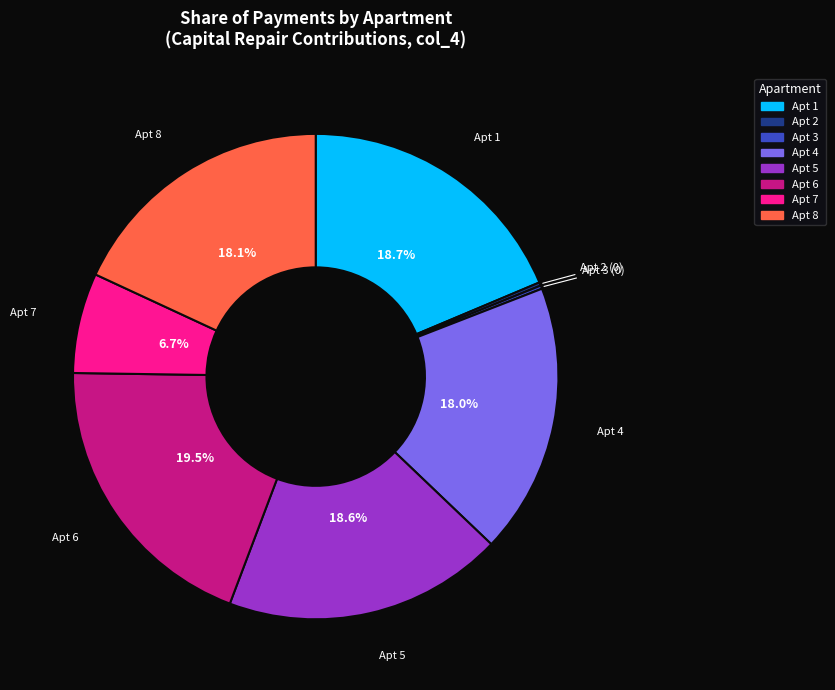

Is there a majority slice in this chart?

No